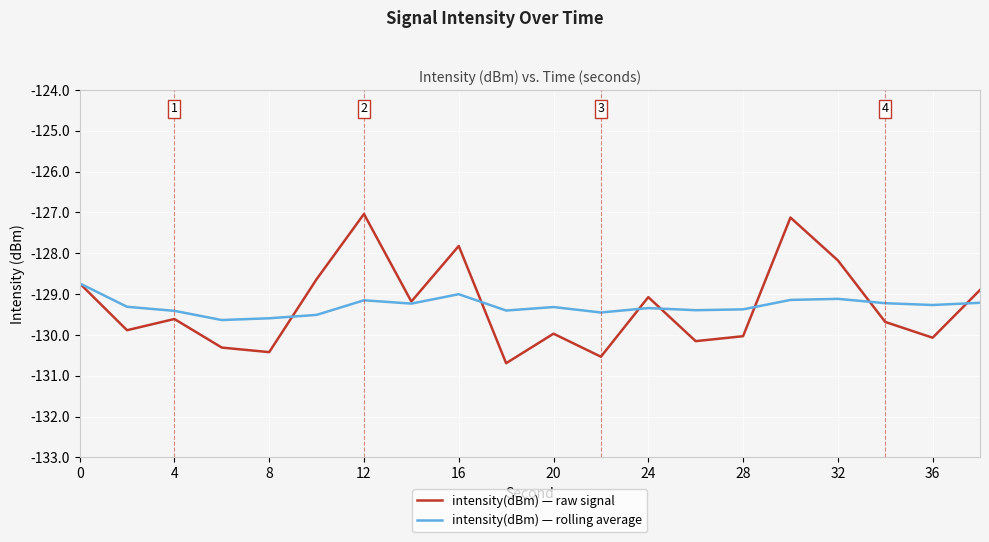

After their last crossing, which series has the higher values: intensity(dBm) — rolling average or intensity(dBm) — raw signal?

intensity(dBm) — raw signal